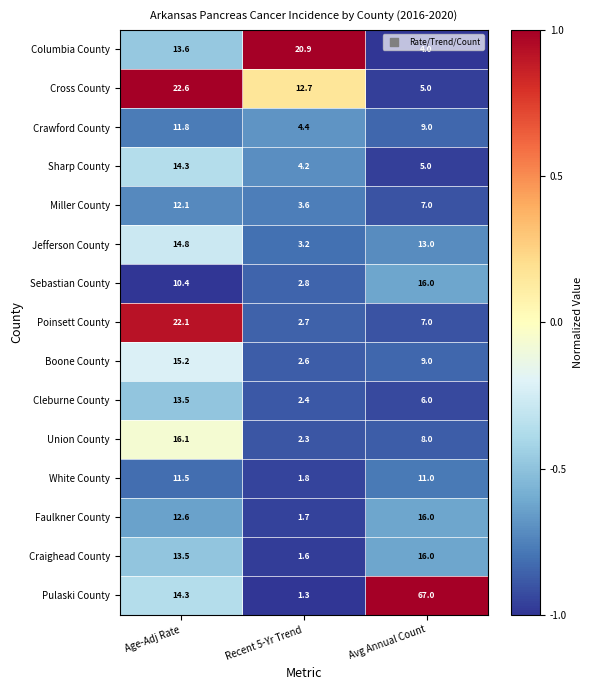

Rank the series at Recent 5-Yr Trend from highest to lowest value.

Columbia County, Cross County, Crawford County, Sharp County, Miller County, Jefferson County, Sebastian County, Poinsett County, Boone County, Cleburne County, Union County, White County, Faulkner County, Craighead County, Pulaski County